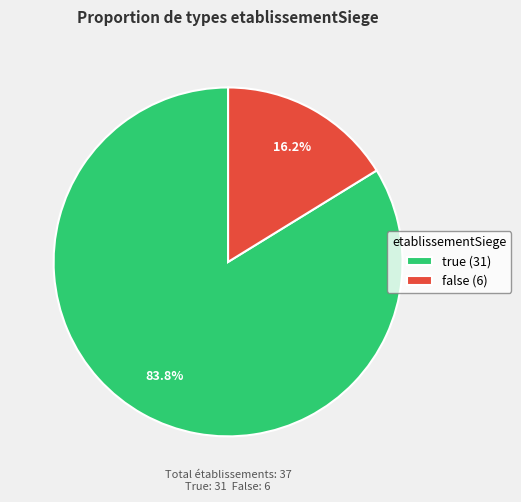

To the nearest percent, what is the difference between the largest and smallest slice percentages?

68%